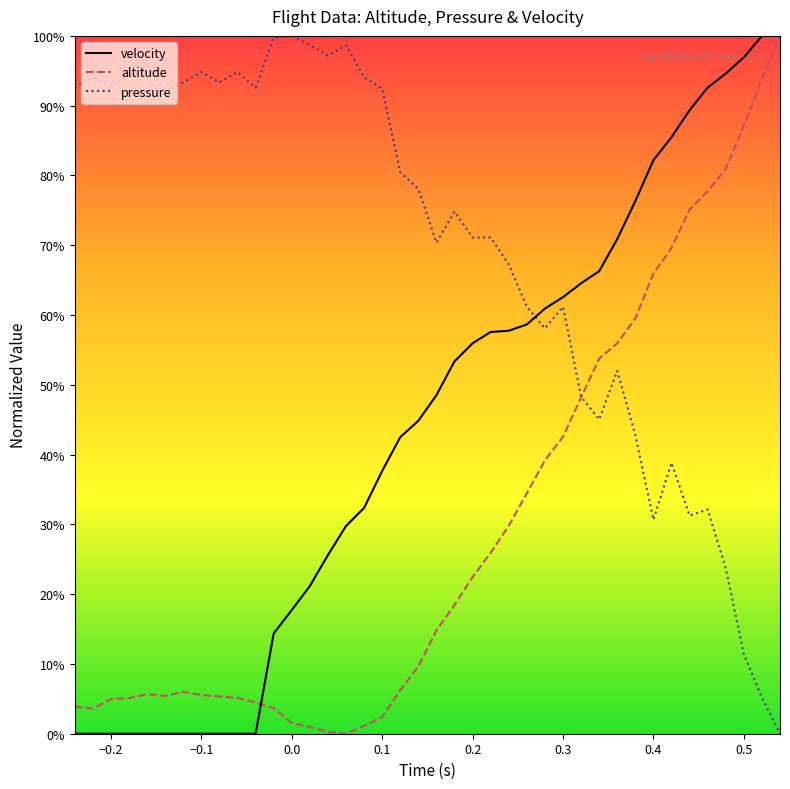

What are all the series names shown in the legend?

velocity, altitude, pressure